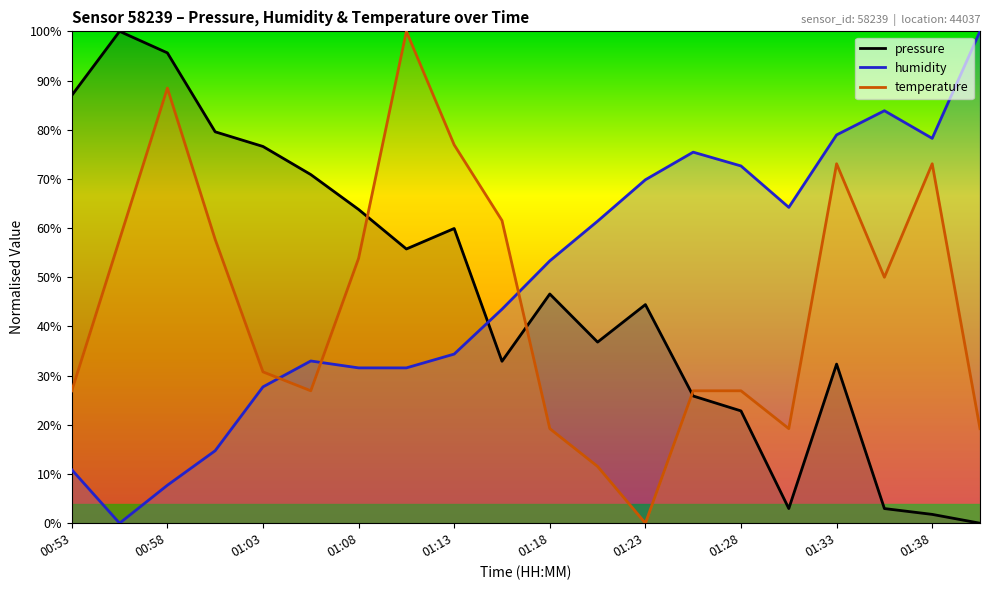

Which series has the largest total across all categories?

humidity